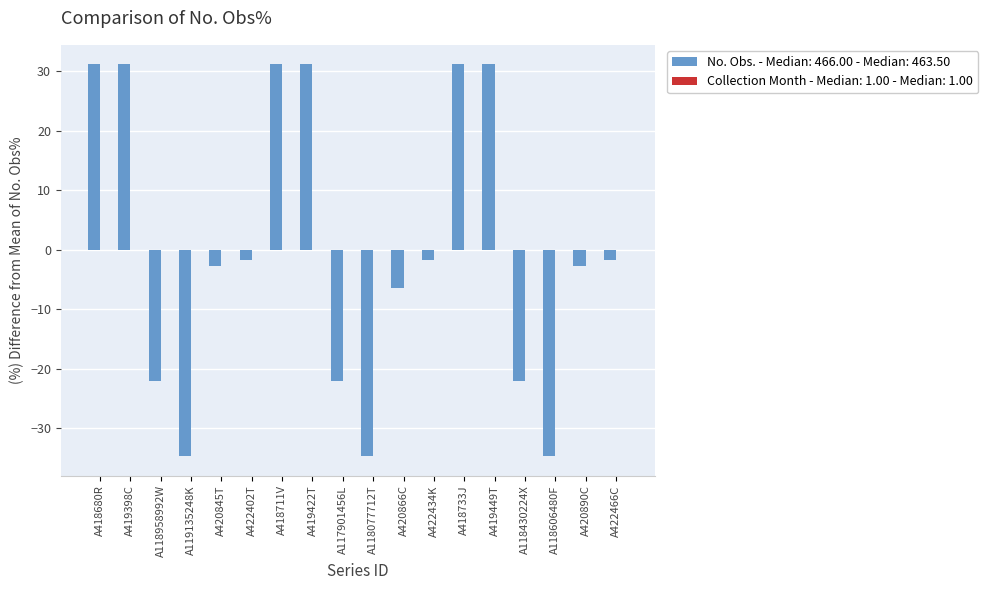

What is the difference between the values at A418680R and A118430224X?

53.1